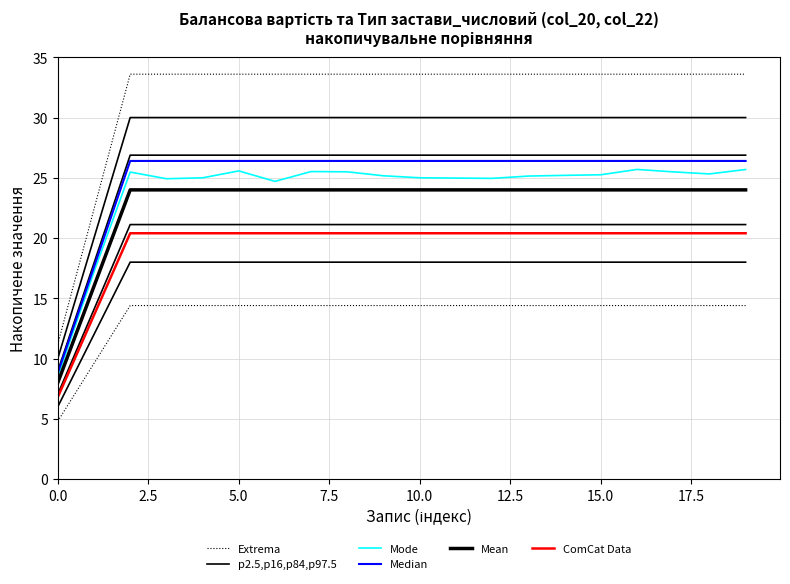

Is it true that ComCat Data equals 8.6 at 2.5?

False